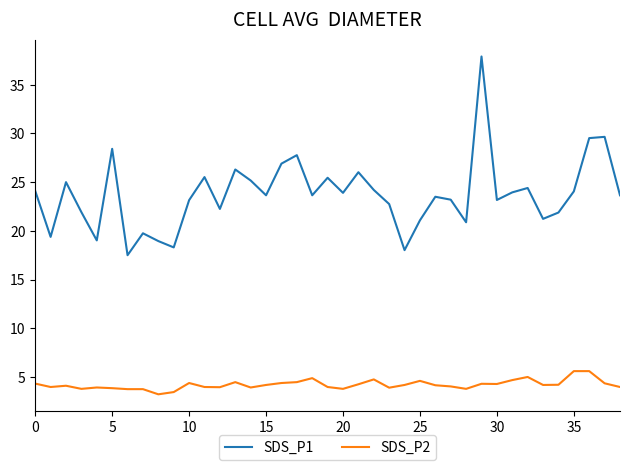

Which series has the widest spread of values?

SDS_P1